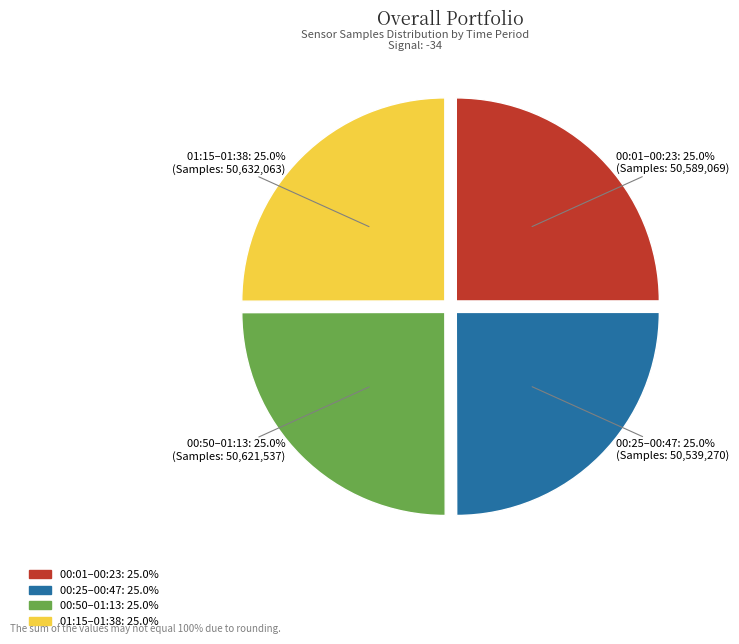

Does any single category account for the majority?

No